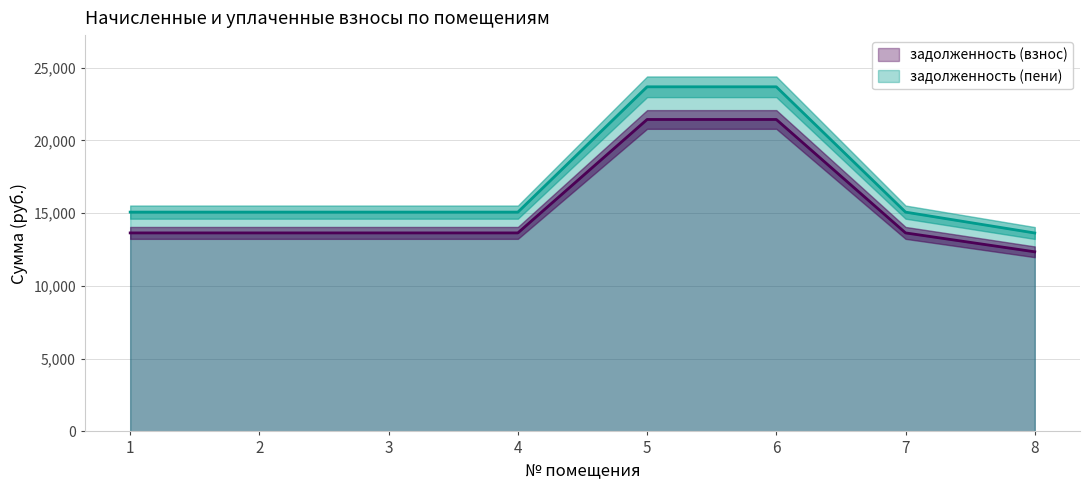

What value does the задолженность (взнос) series have at 2?

13643.3